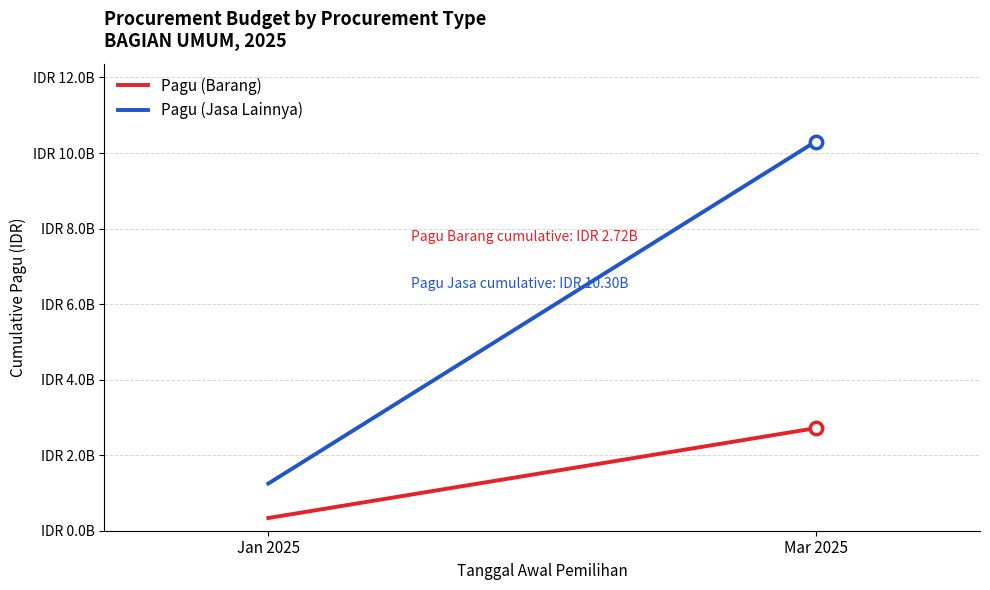

Is the value of Pagu (Jasa Lainnya) at Mar 2025 greater than the value of Pagu (Barang) at Mar 2025?

Yes